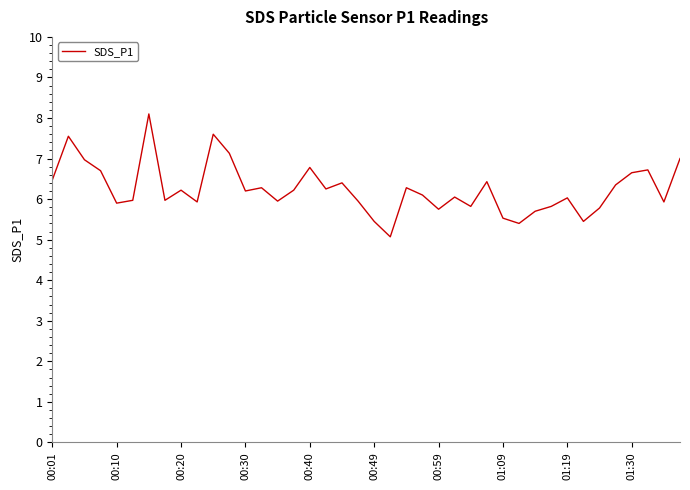

What is the average value?

6.2